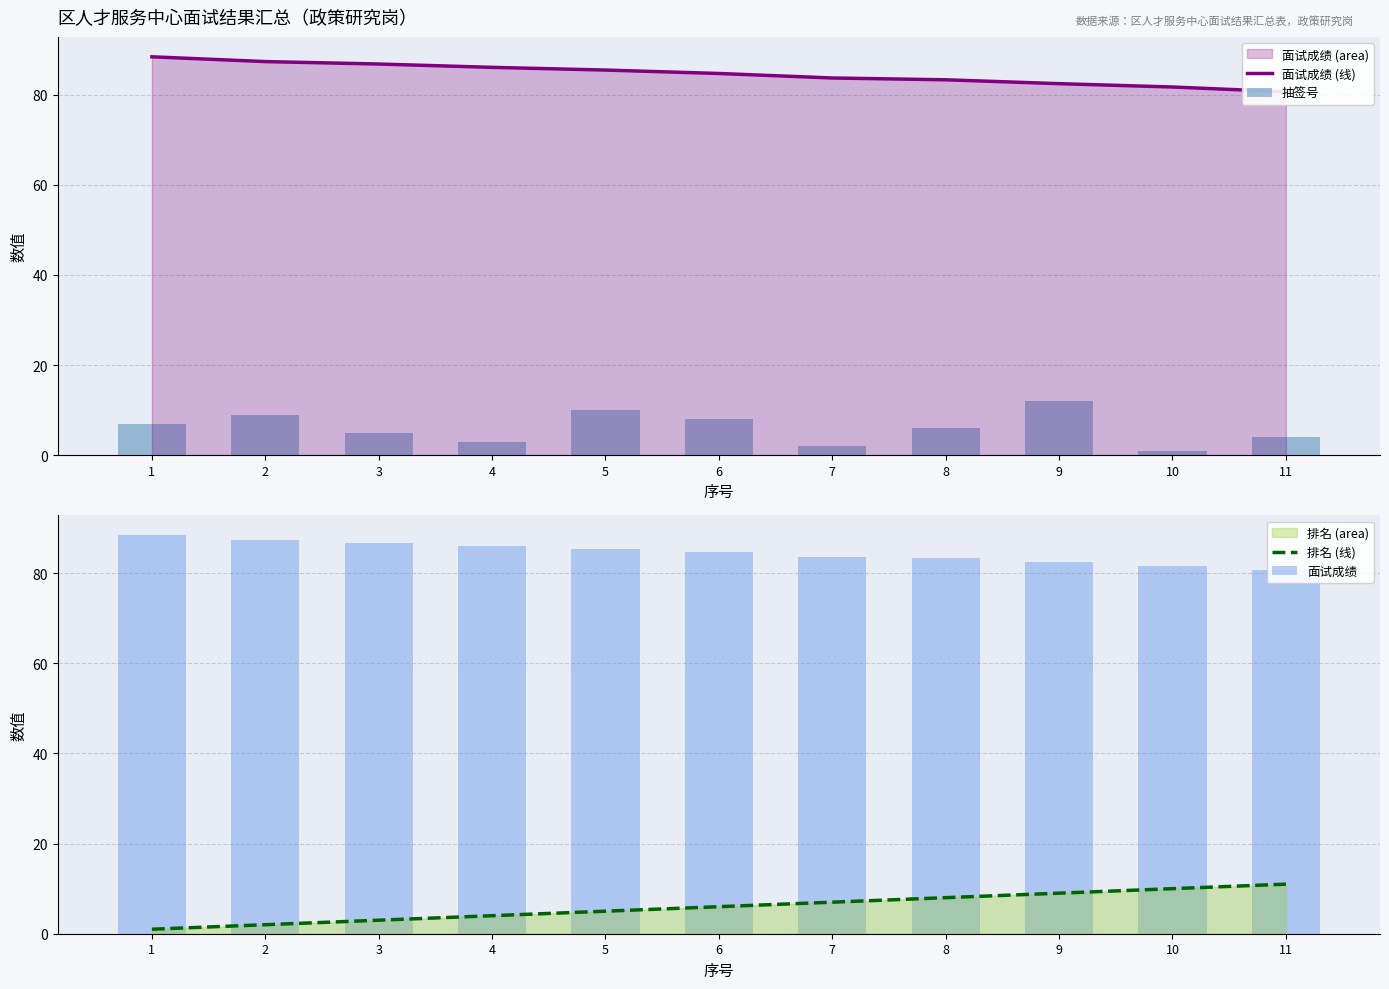

What is the average value of the 面试成绩 series?

84.6